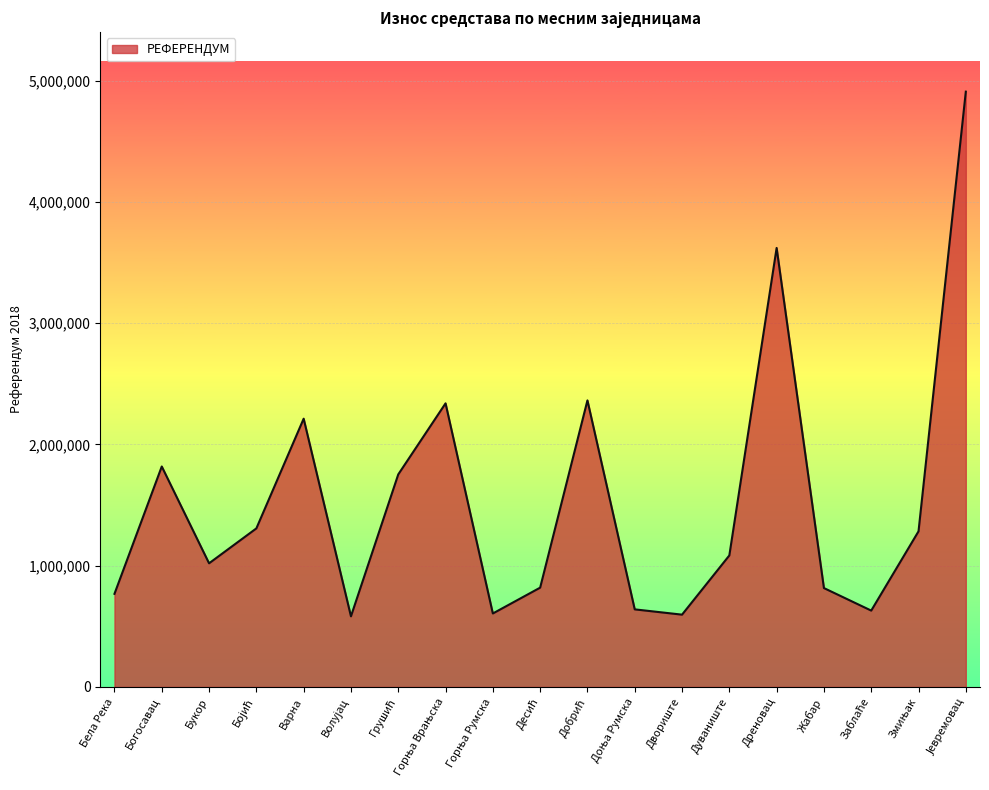

Where is the first local maximum?

Богосавац